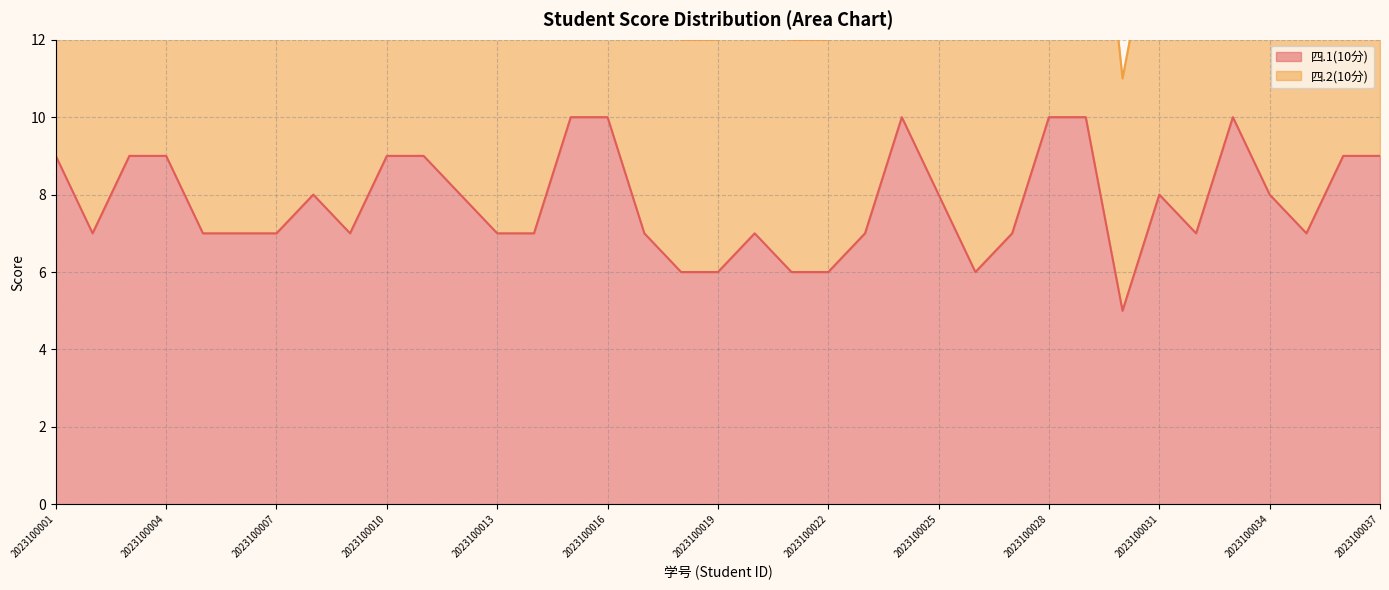

True or false: the data shows 8 at 2023100026.

False